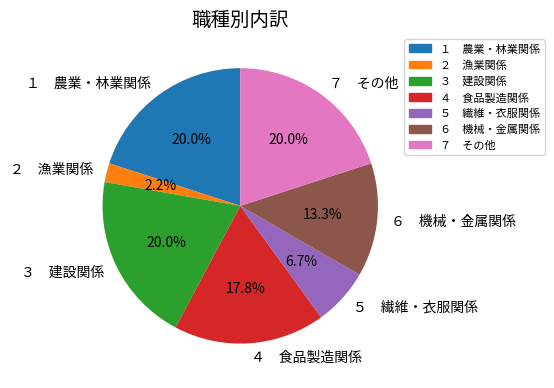

What is the ratio of the value at ５ 繊維・衣服関係 to the value at １ 農業・林業関係?

0.3